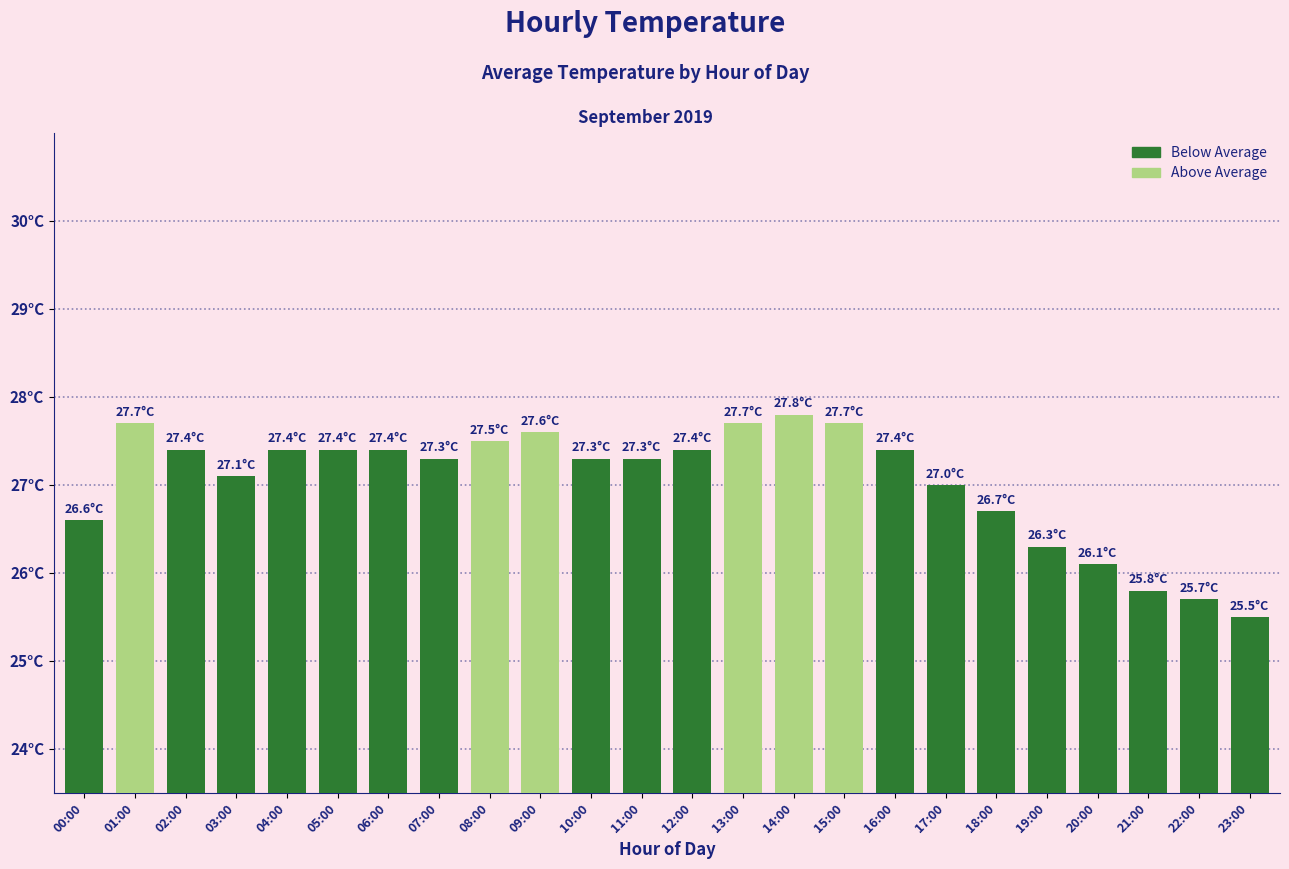

What value does the data have at 16:00?

27.4